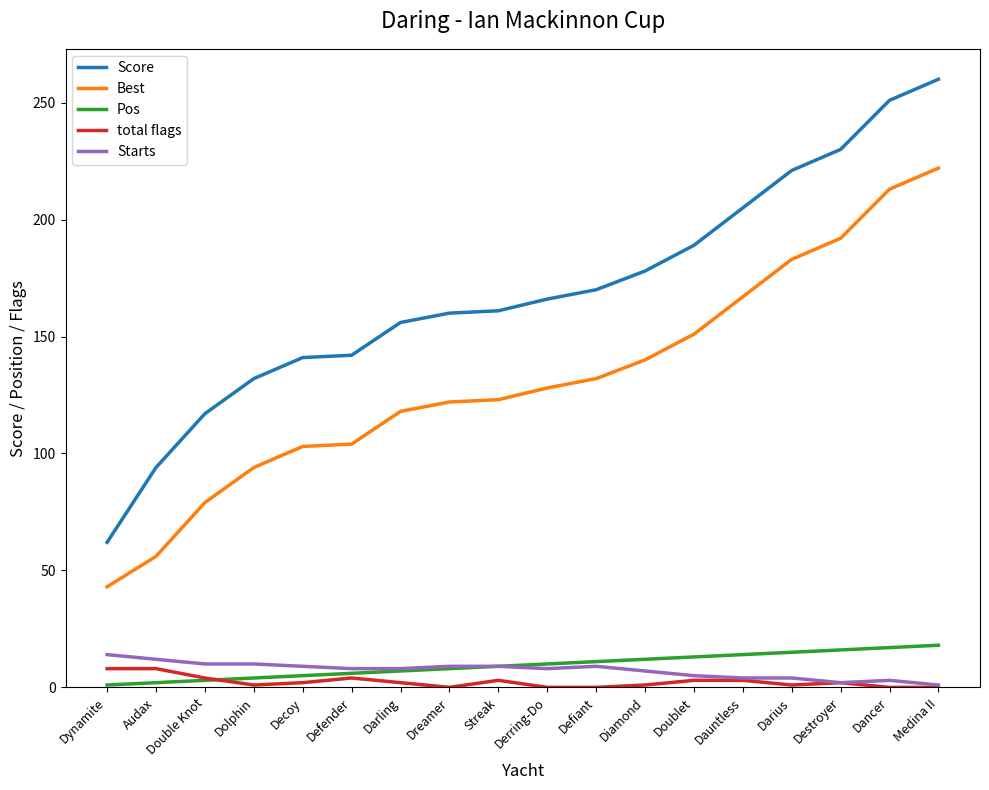

What is the difference between the maximum and minimum values in the total flags series?

8